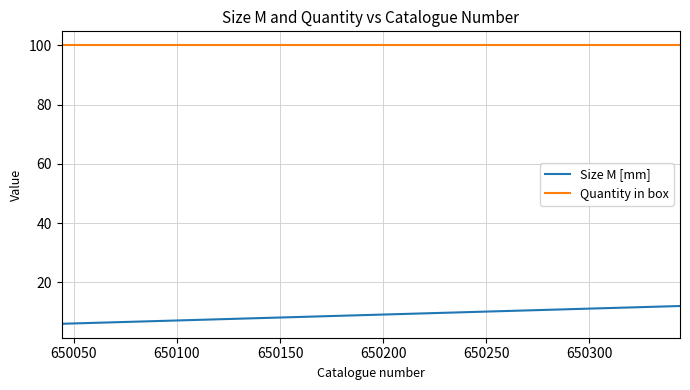

Rank the series by their maximum value, from highest to lowest.

Quantity in box, Size M [mm]